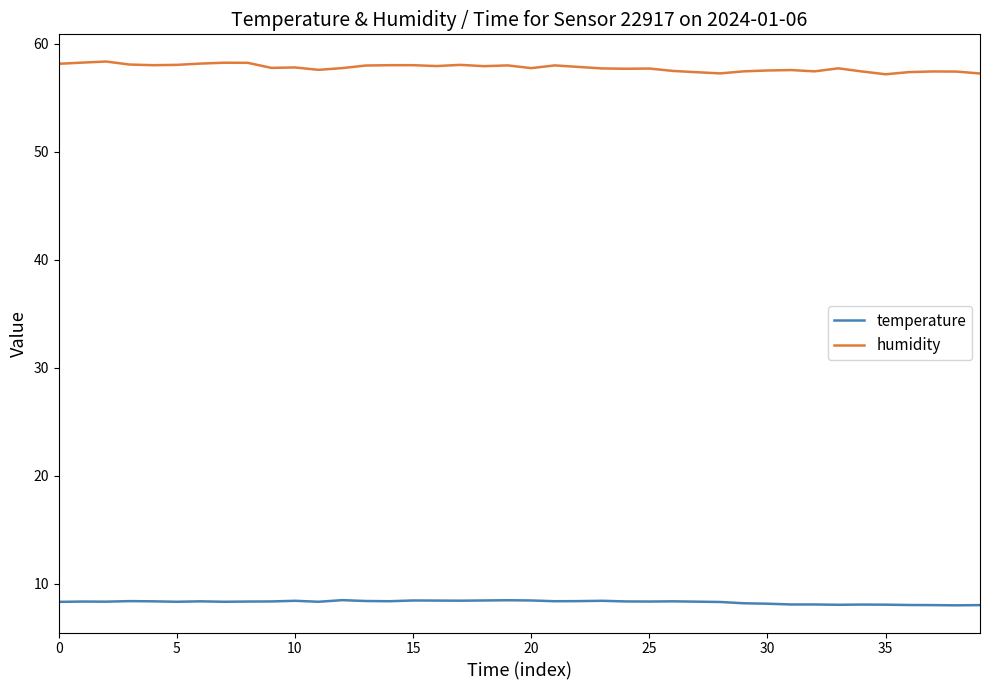

Which series has the largest total across all categories?

humidity